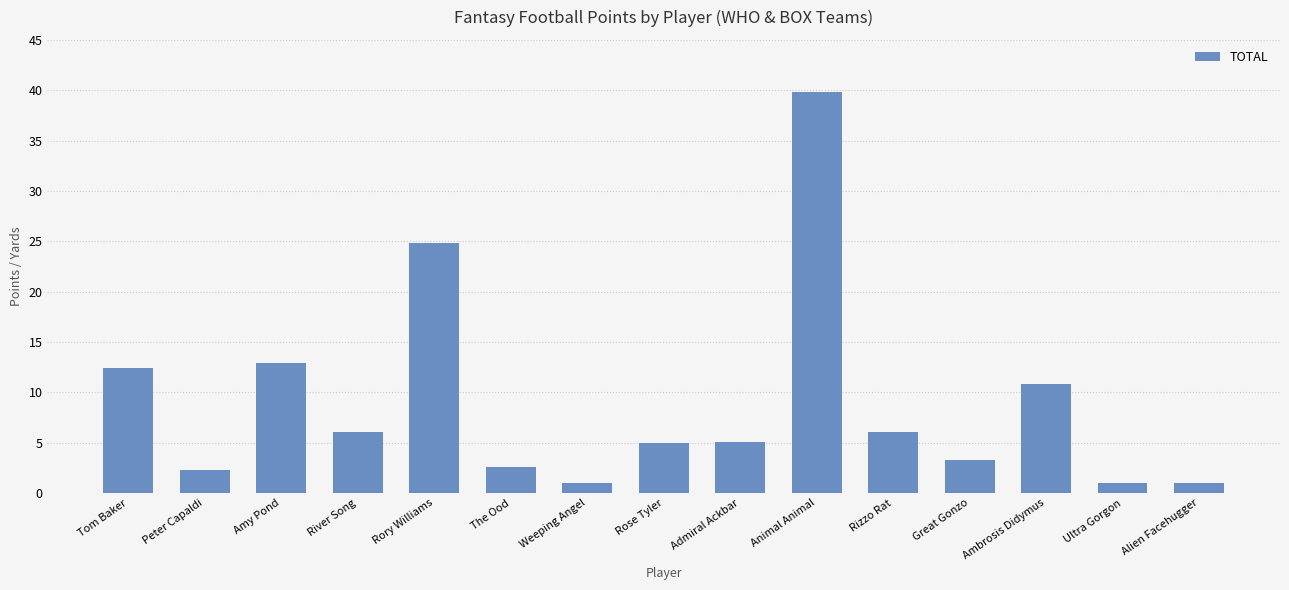

The value at Rory Williams is 9.6. True or false?

False